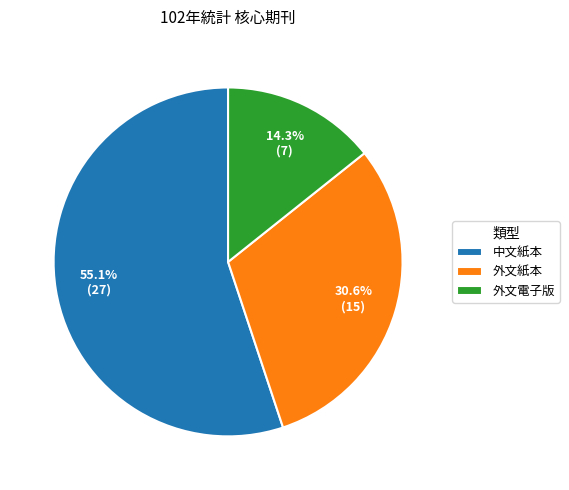

What is the smallest slice in the pie chart?

外文電子版